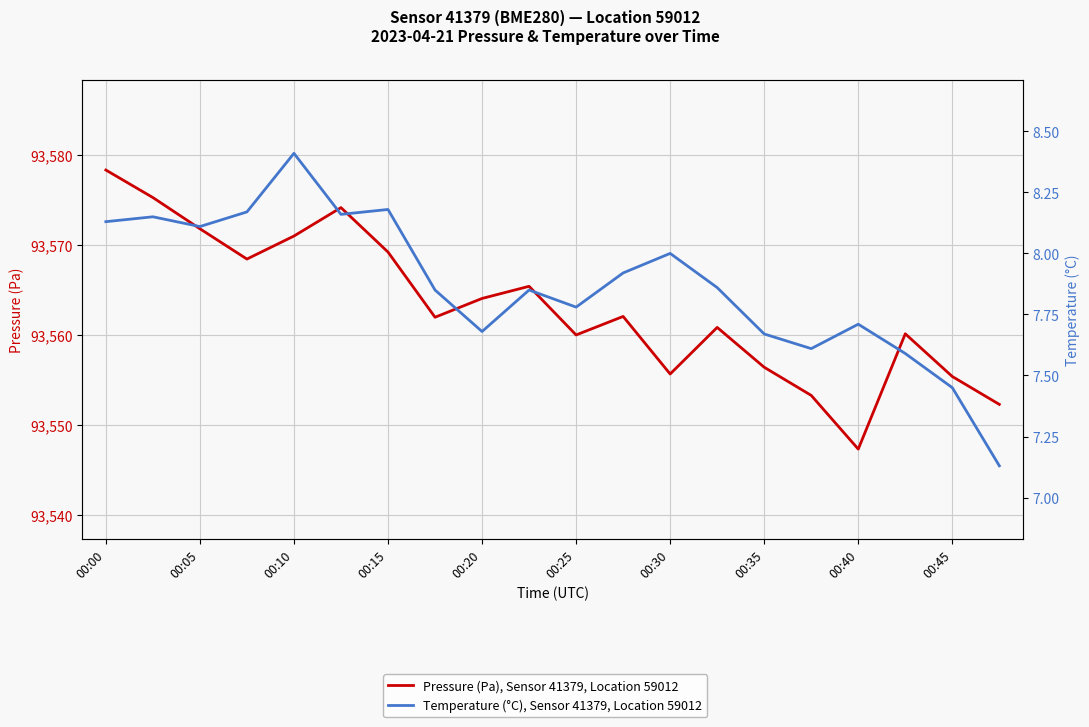

The Pressure (Pa), Sensor 41379, Location 59012 series shows 137743.2 at 00:15. True or false?

False